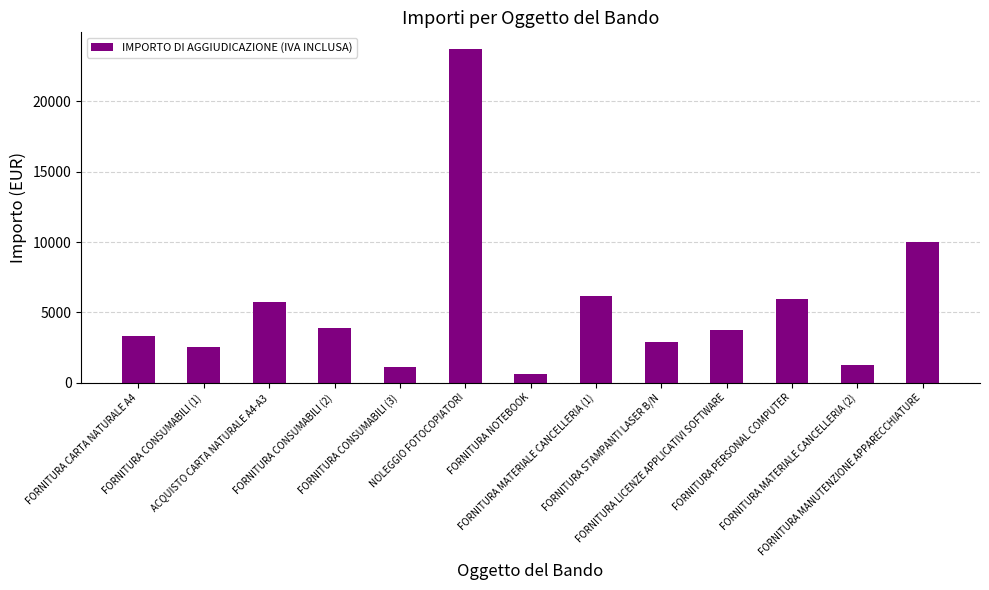

What is the smallest value displayed?

598.5